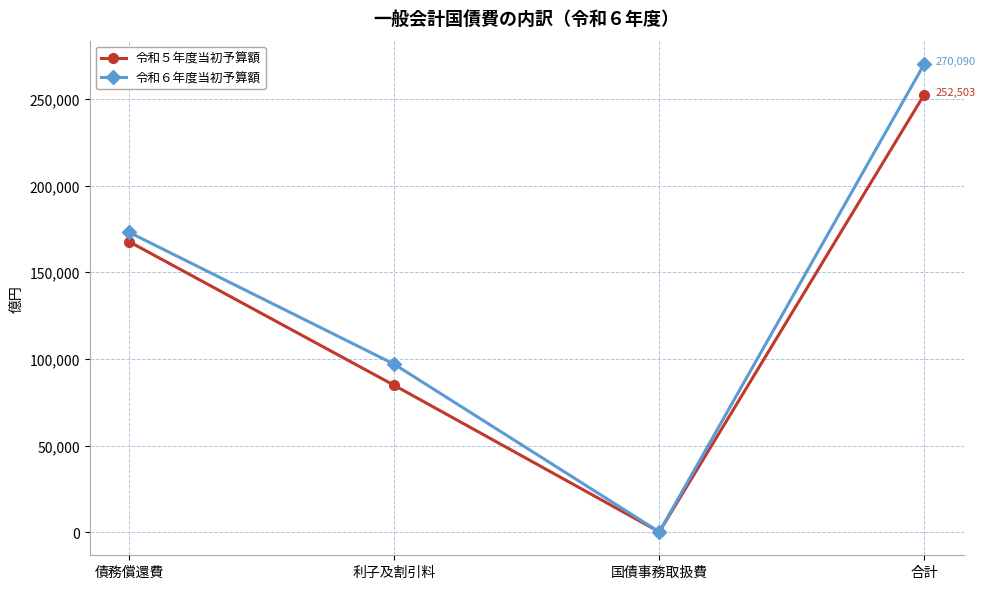

Is the value of 令和６年度当初予算額 at 国債事務取扱費 greater than the value of 令和５年度当初予算額 at 利子及割引料?

No